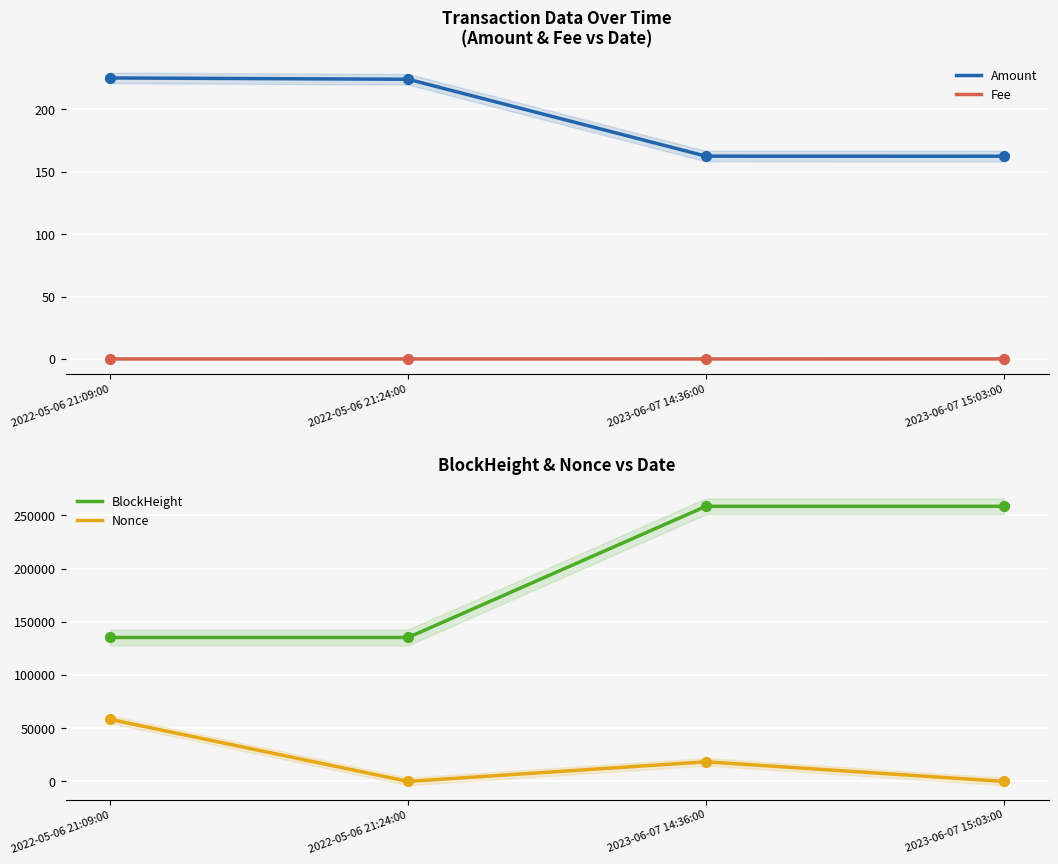

What are all the series names shown in the legend?

Amount, Fee, BlockHeight, Nonce